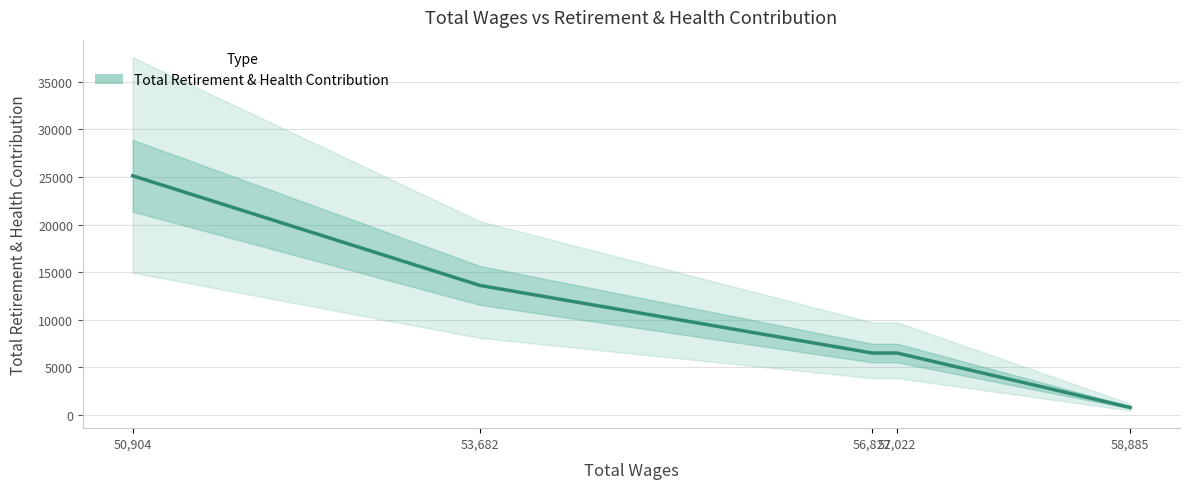

Approximately how many times larger is the value at 50904 compared to 56822?

3.9